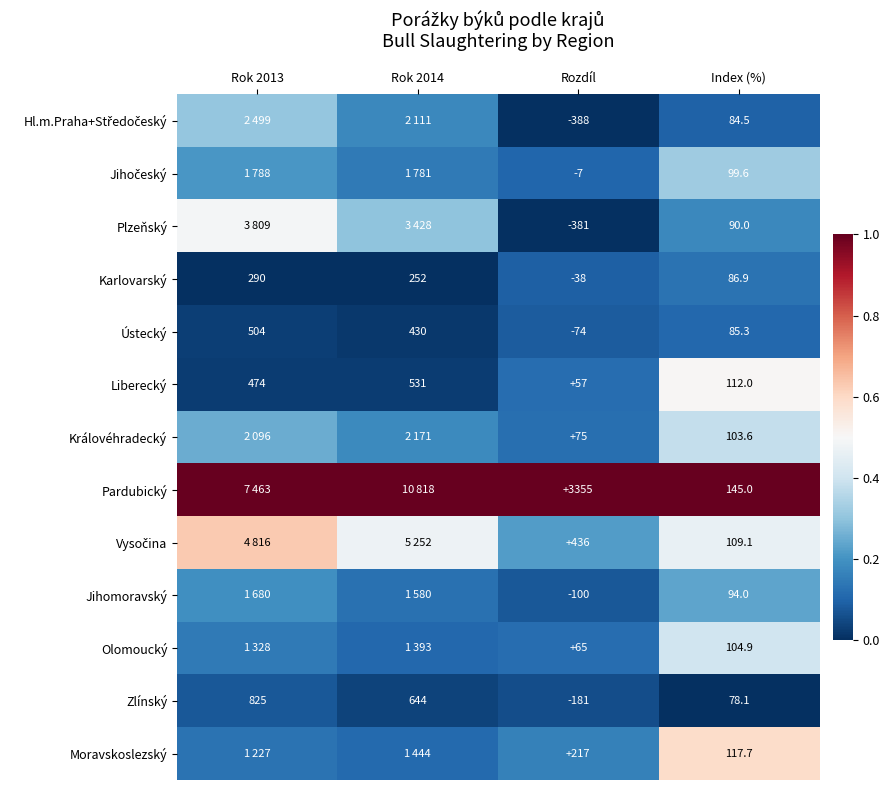

At how many categories does at least one series exceed 0?

4